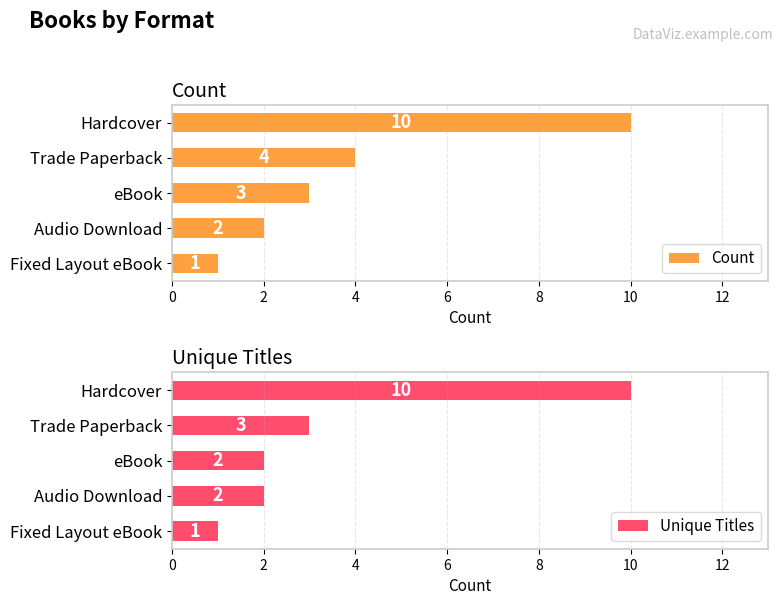

At which label is Unique Titles closest to 5?

Trade Paperback